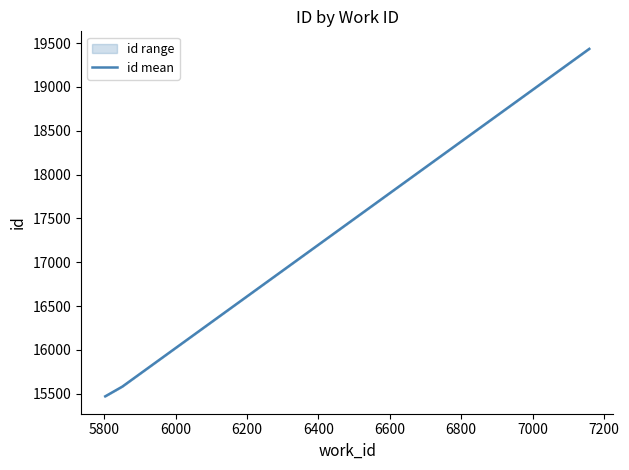

Reading left to right, extract all data points from this chart.

15471.0	15582.5	19433.5